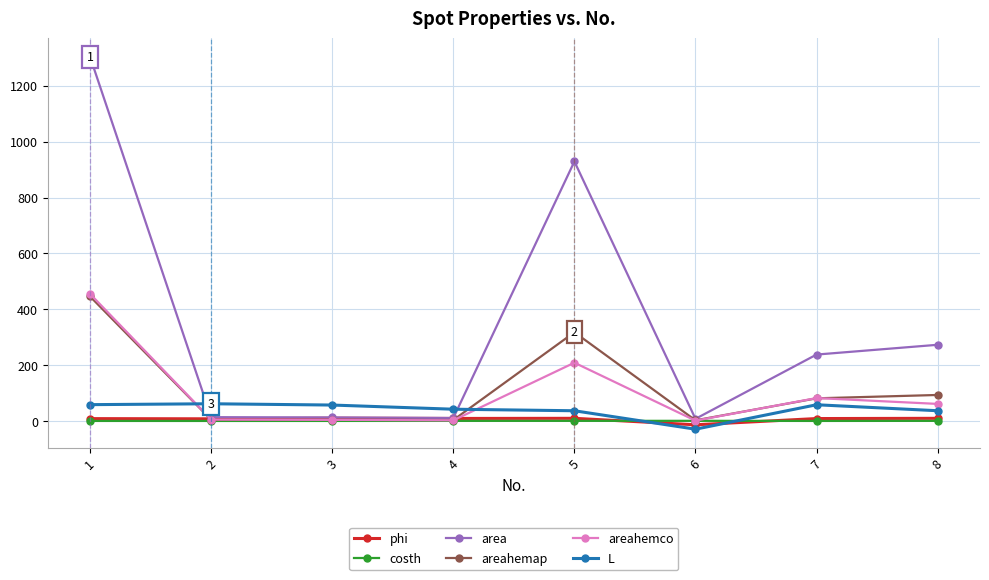

Is the value of costh at 5 greater than the value of area at 1?

No